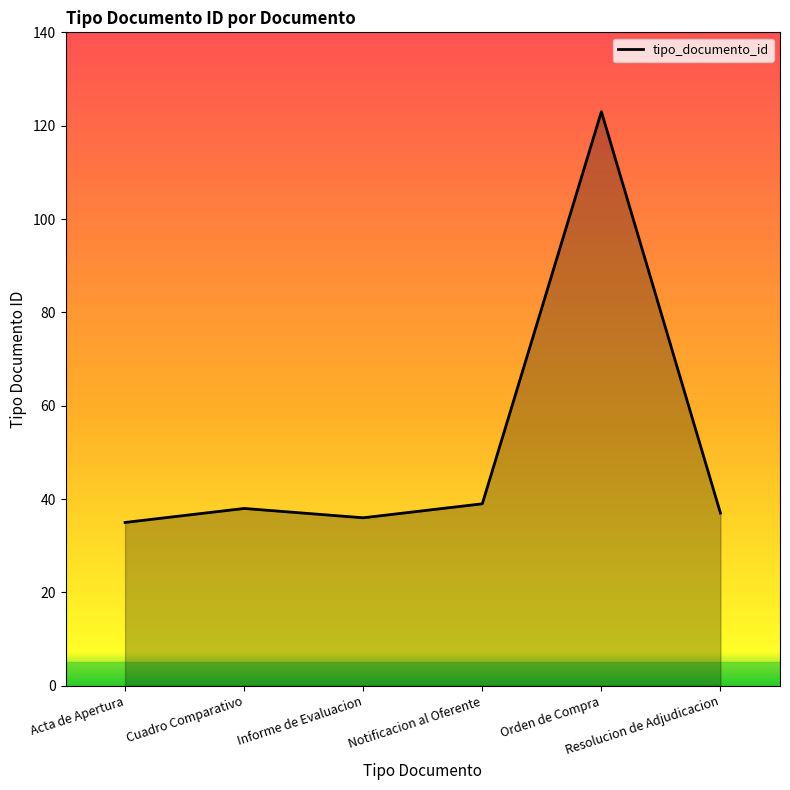

How many interior local valleys (lower than both neighbors) does the data have?

1